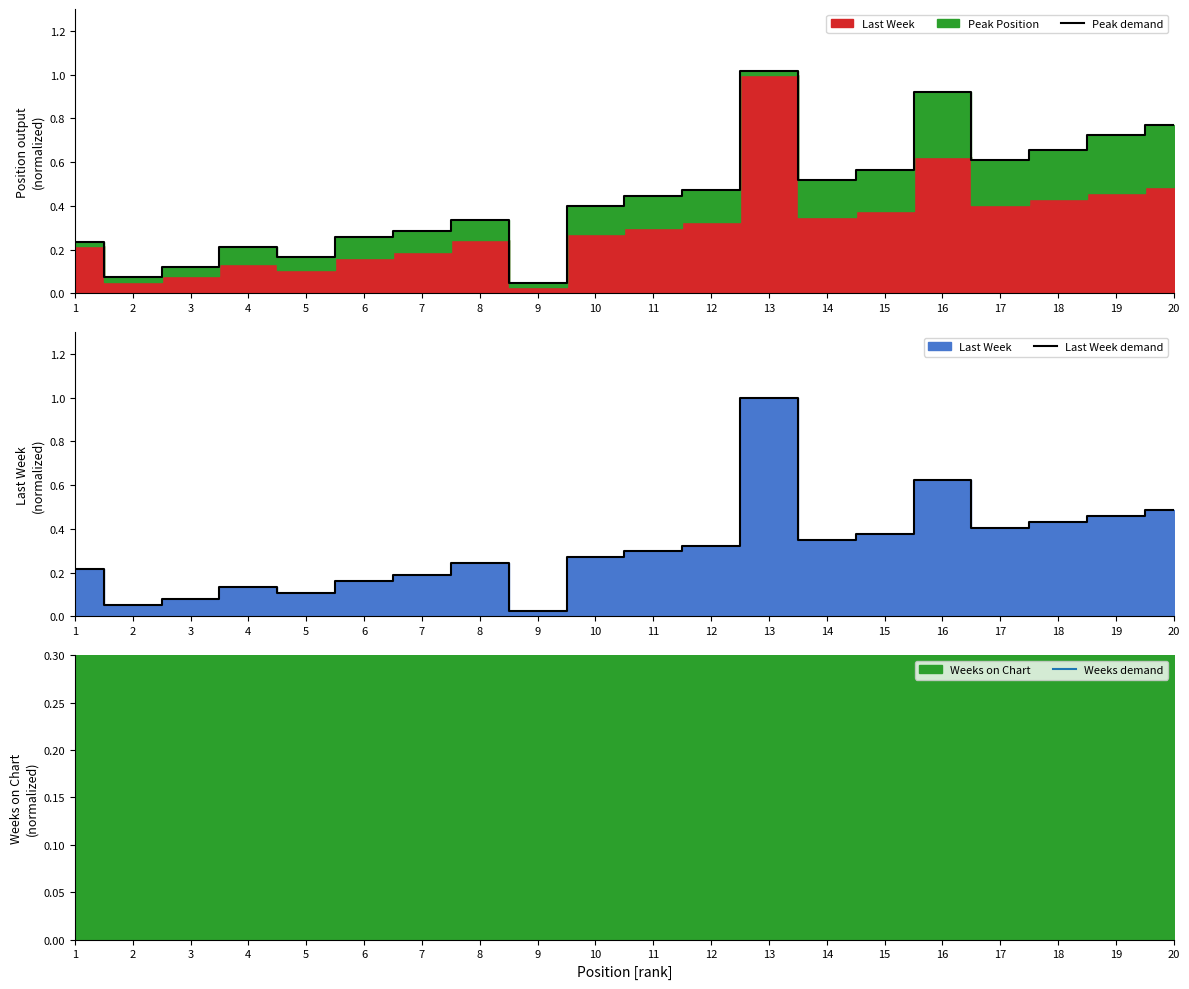

List the labels in order of Weeks demand value, smallest first.

3, 1, 11, 6, 8, 4, 5, 13, 10, 16, 7, 15, 18, 2, 12, 14, 17, 19, 20, 9